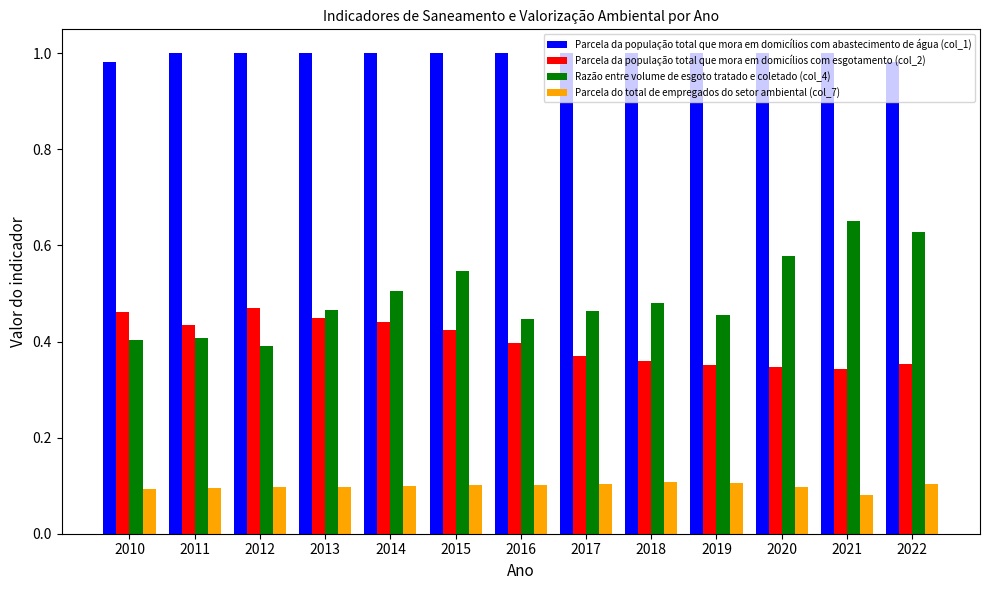

True or false: Parcela da população total que mora em domicílios com abastecimento de água (col_1) has a value of 0.4 at 2010.

False